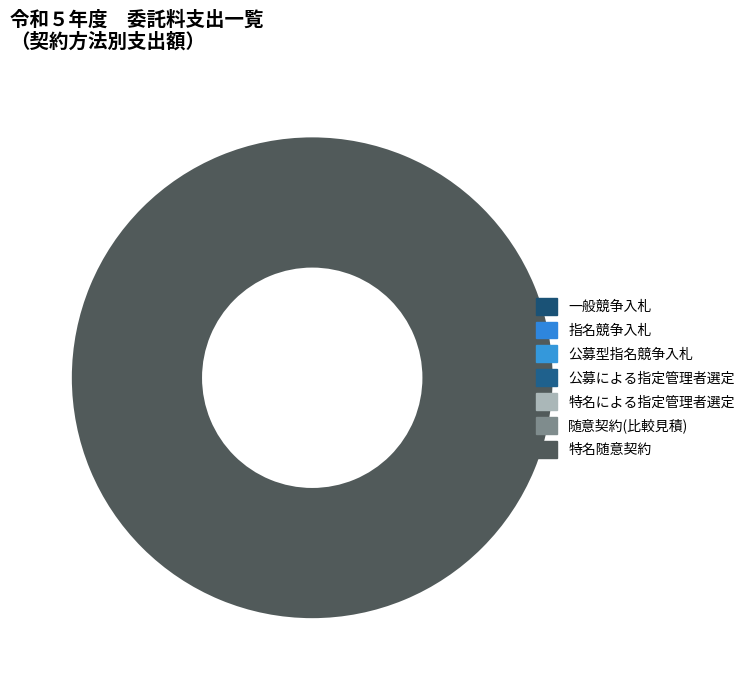

Is there any slice that represents more than half of the pie?

Yes